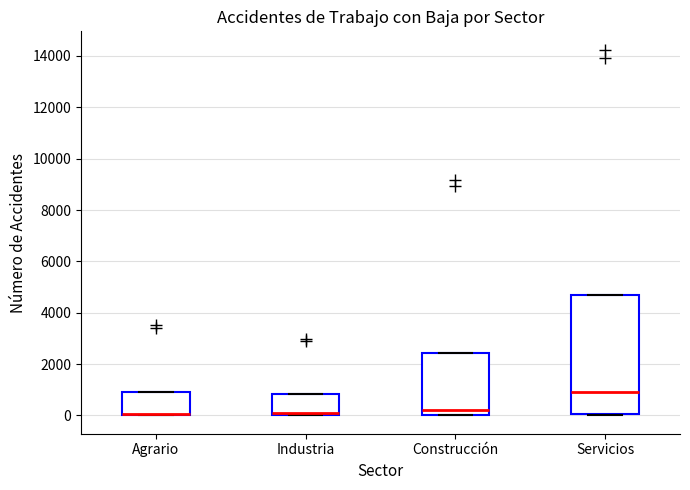

Where is the upper edge of the box for Agrario on the y-axis? The values are not printed on the chart, so give them approximately, as read against the axis.

1000